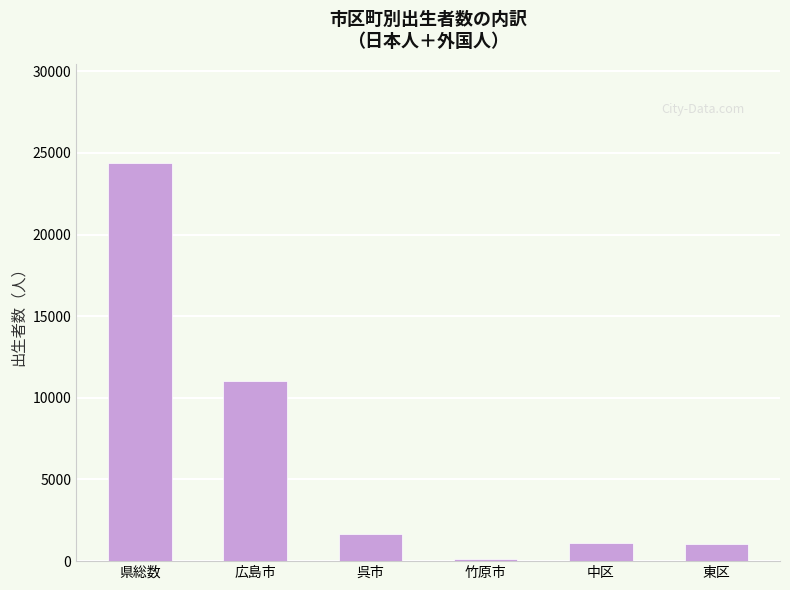

Which label corresponds to the smallest value in the chart?

竹原市